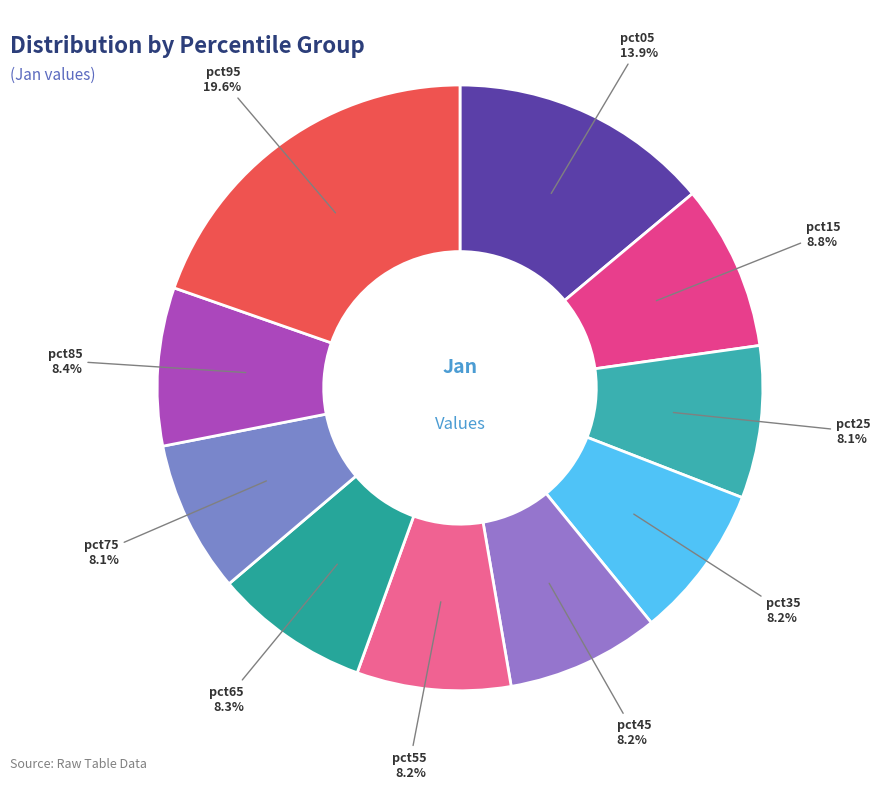

The pct35 slice represents 8% of the pie. True or false?

True